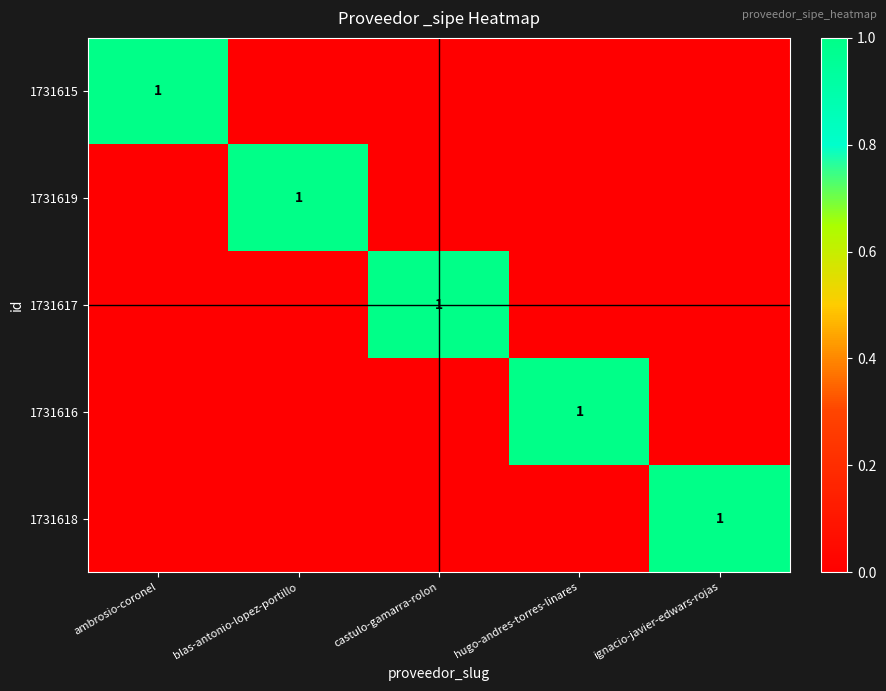

The 1731615 series shows 0 at ambrosio-coronel. True or false?

False